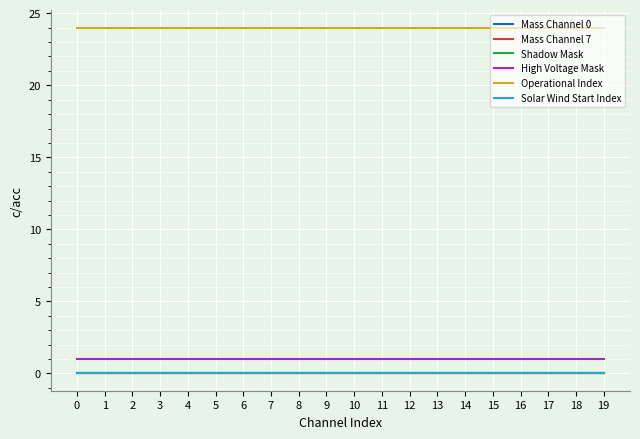

Does the chart display data point markers on the line(s)?

No